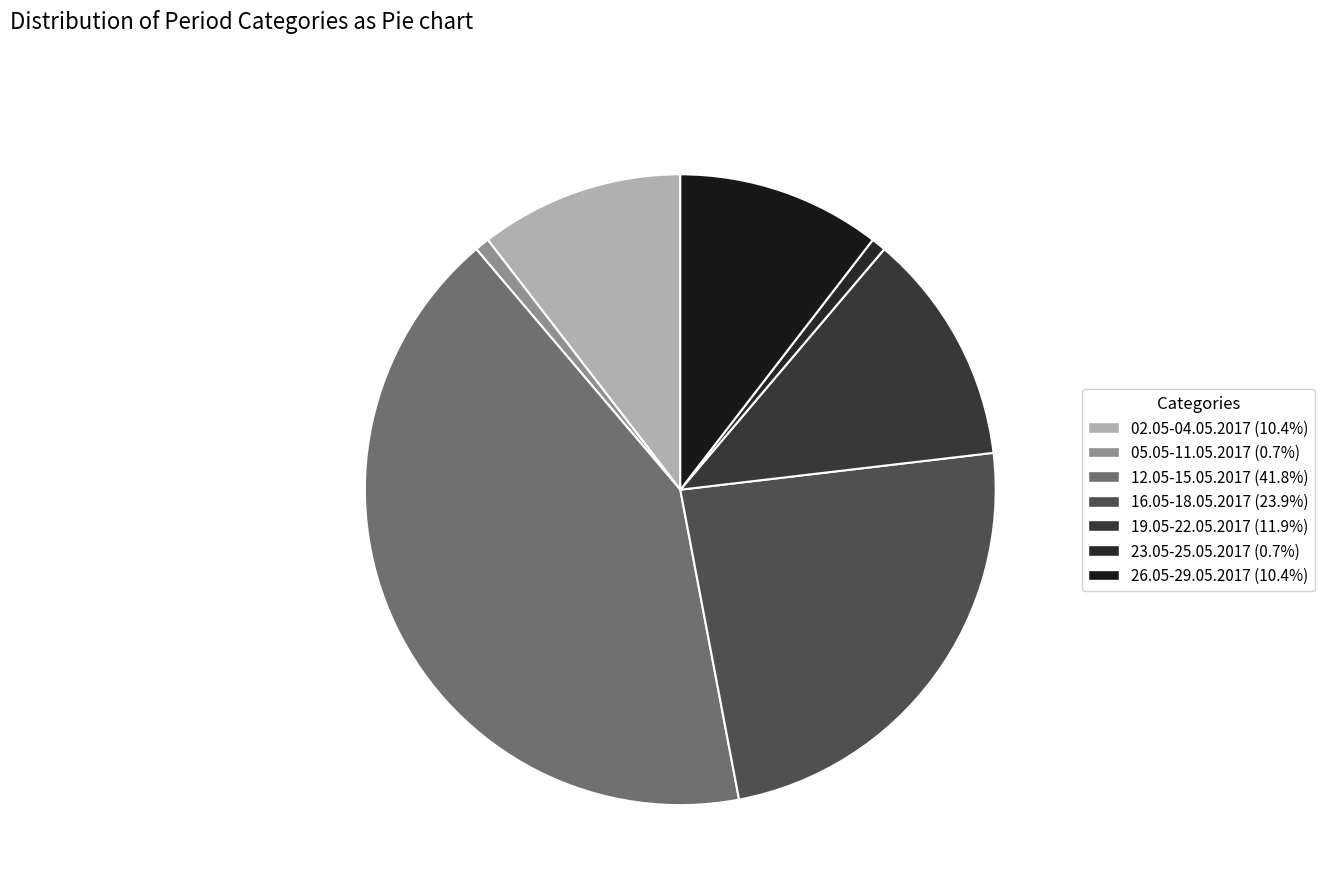

How many segments does this pie chart have?

7